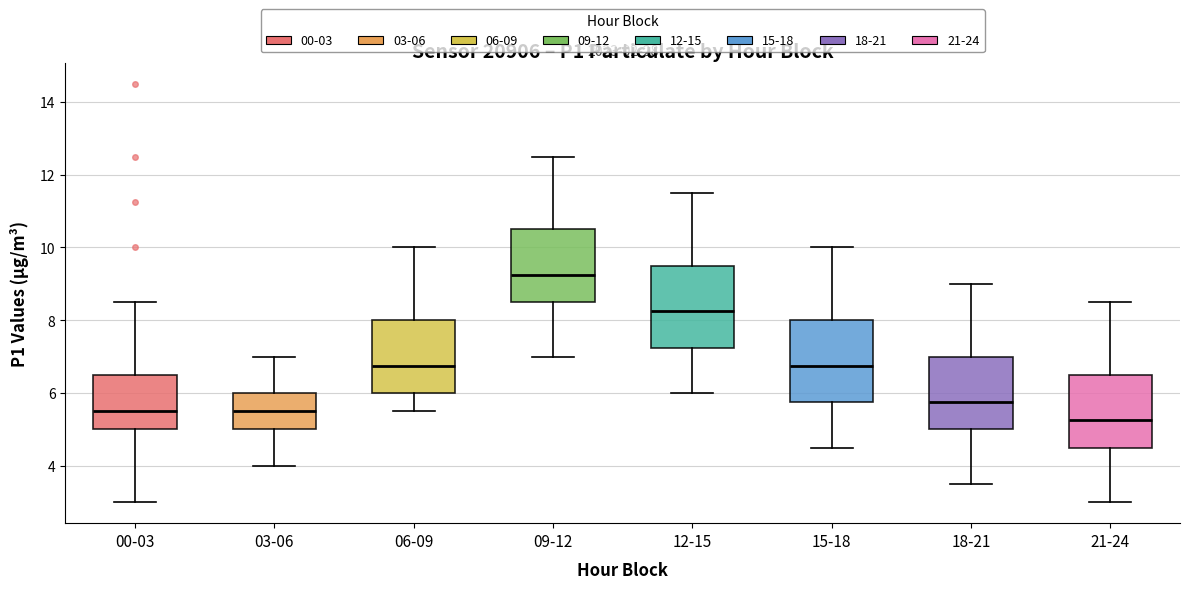

Which box has the lowest median line?

21-24